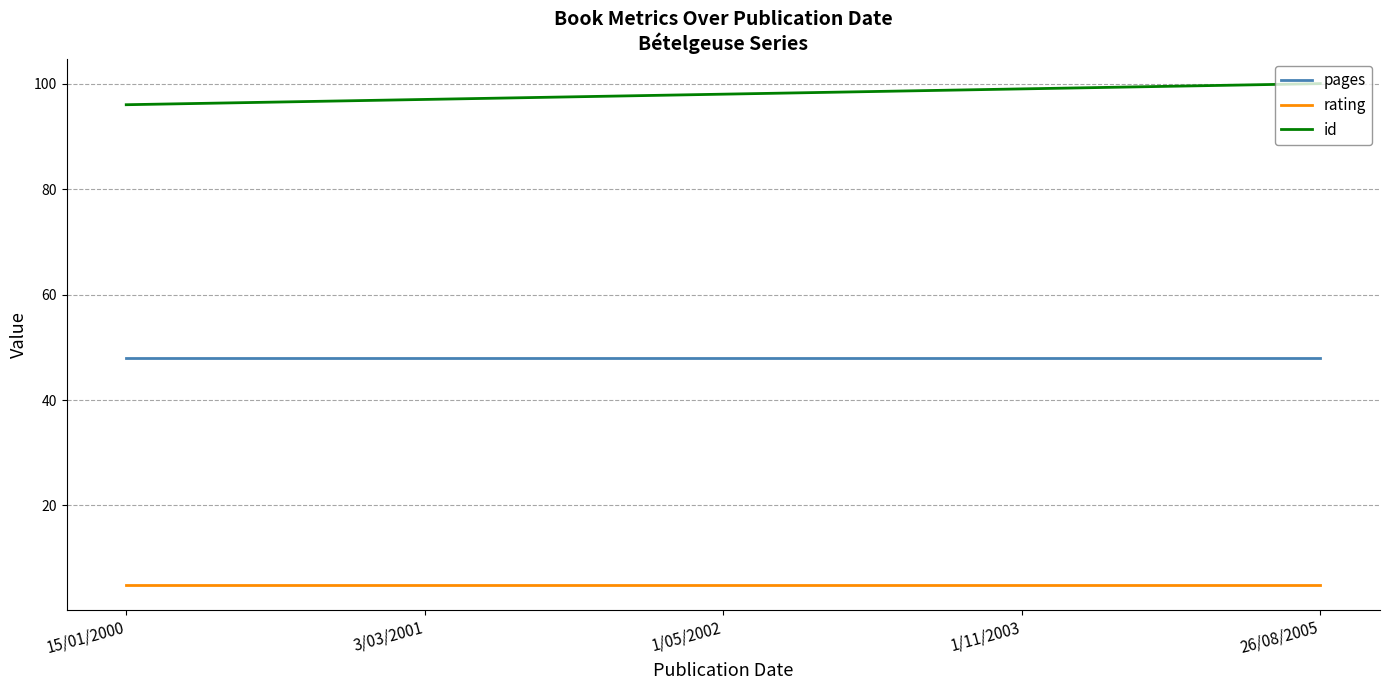

What is the total value across all series at 15/01/2000?

149